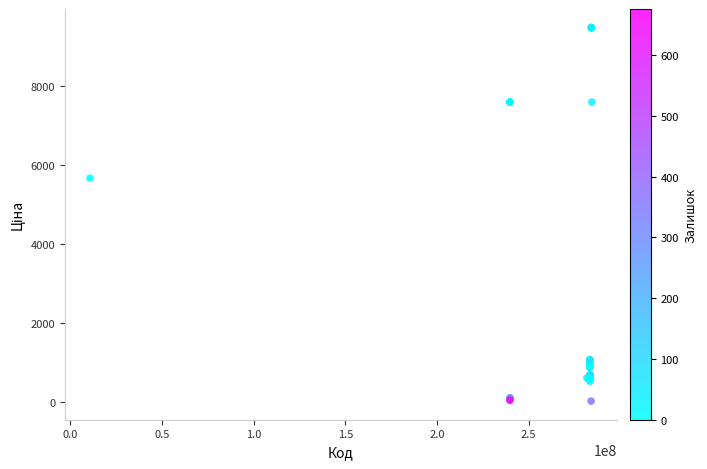

What Y value in the scatter plot is closest to 4756?

5673.8